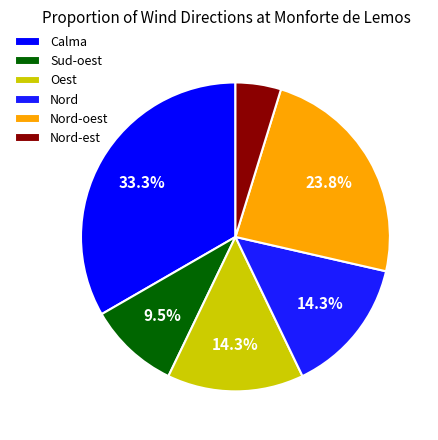

To the nearest percent, what is the difference between the largest and smallest slice percentages?

29%